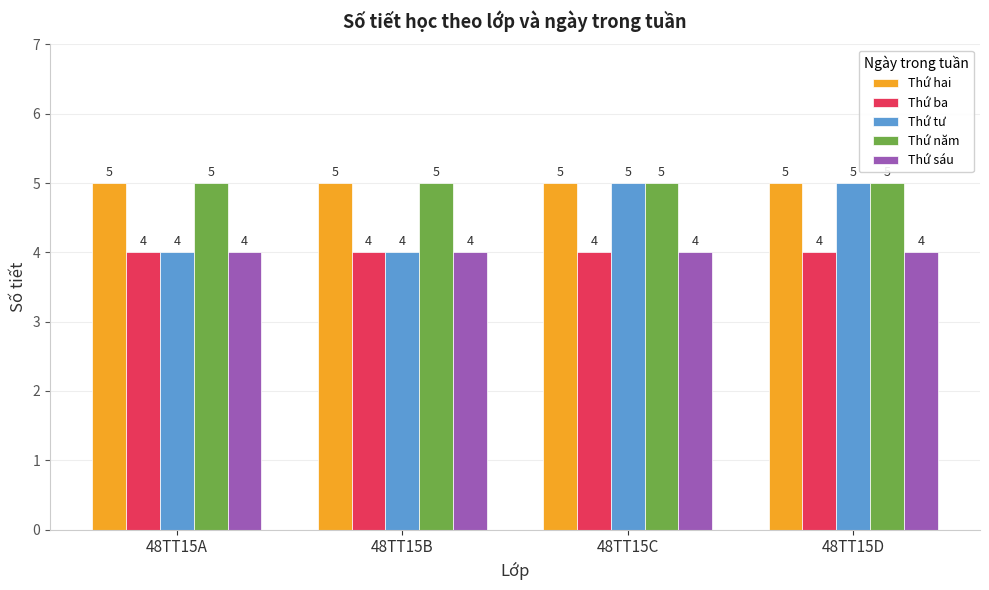

Which series has the widest spread of values?

Thứ tư